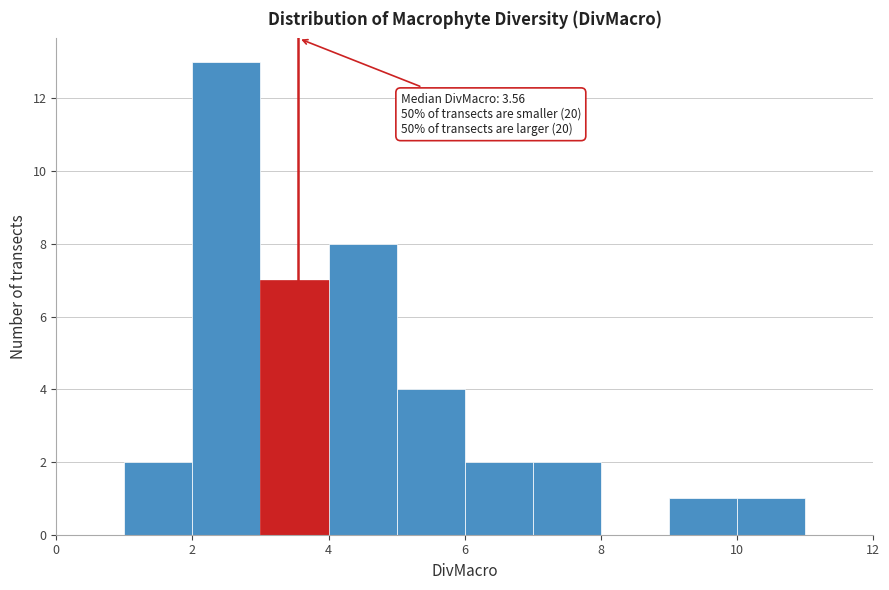

Which range on the x-axis has the tallest bar?

2 to 3